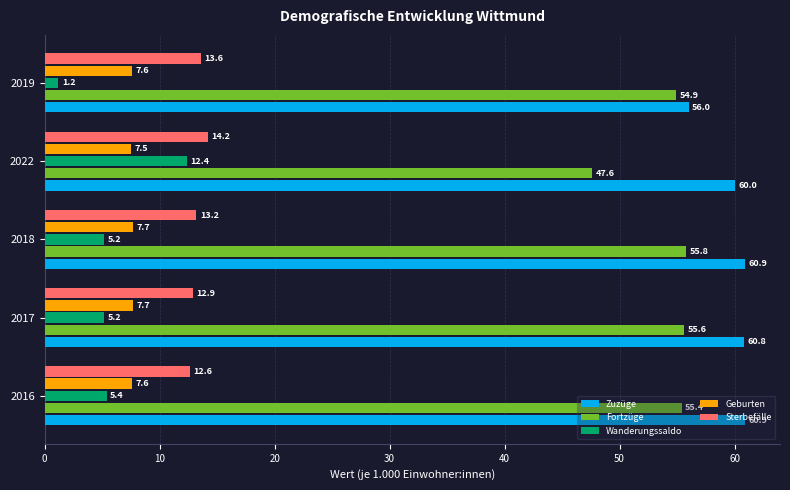

Which series has the largest total across all categories?

Zuzüge